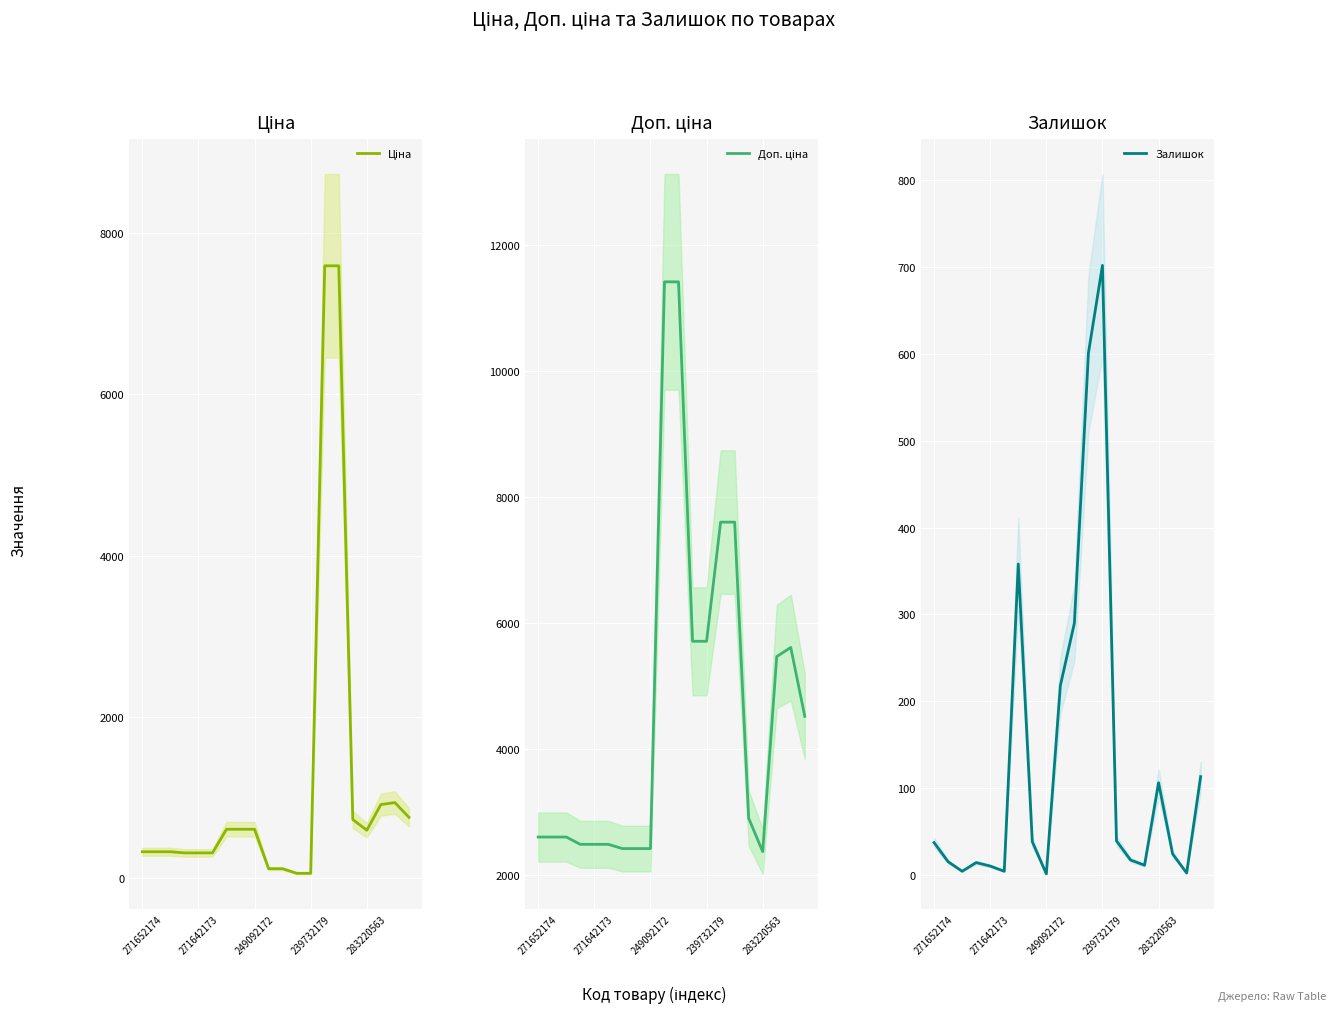

What is the value of the Залишок point at the 11th from the left?

290.0